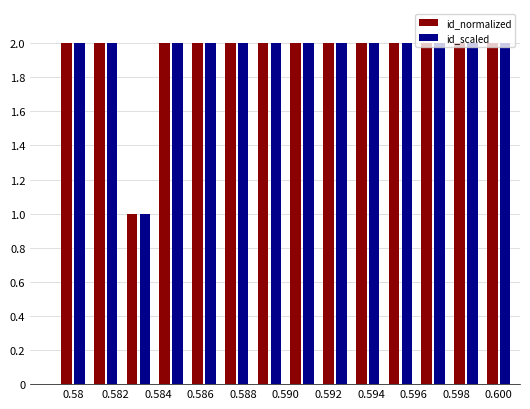

What is the maximum value shown in the chart?

2.0